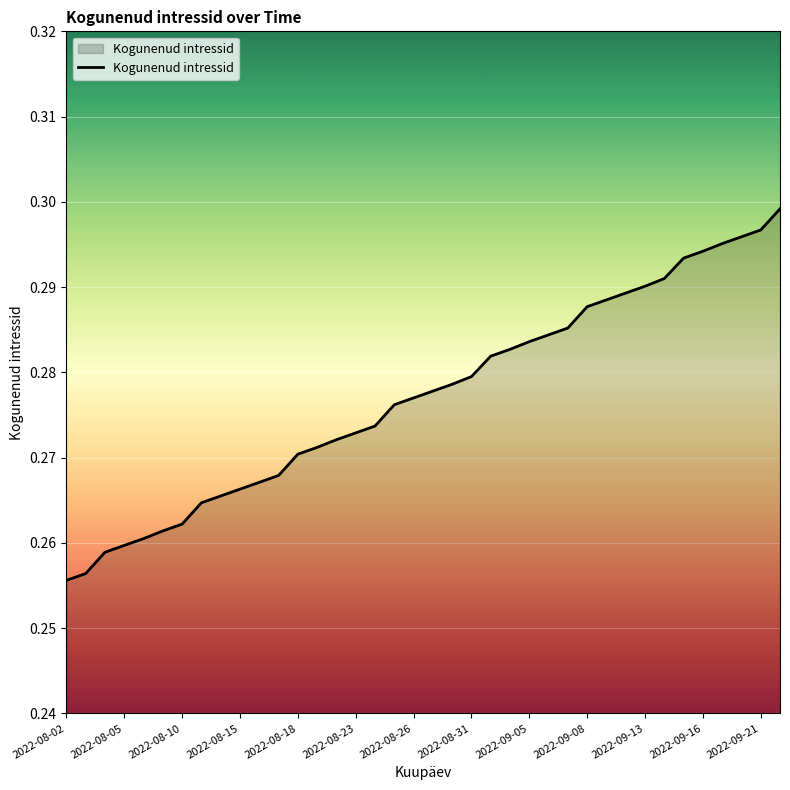

Does the chart display data point markers on the line(s)?

No